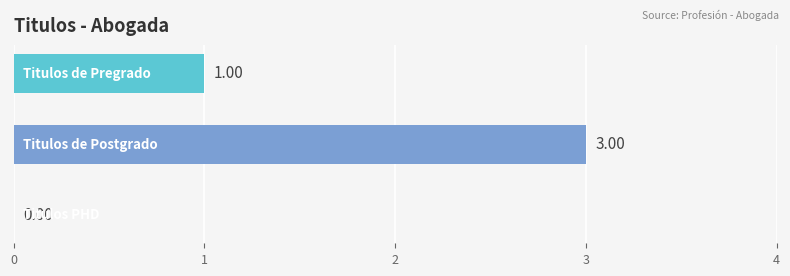

Count the number of data series in this chart.

1